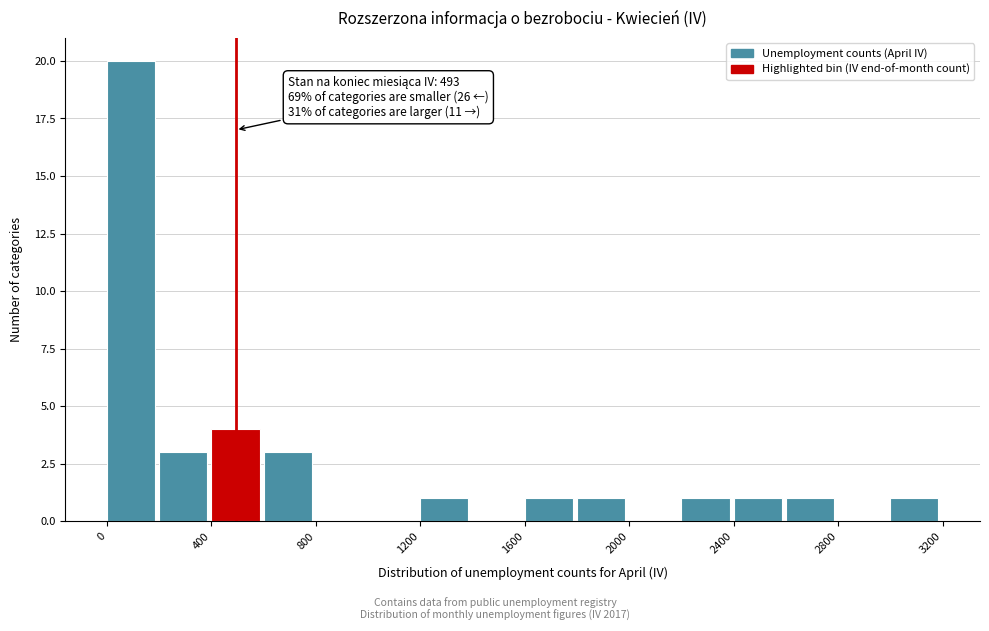

Which range on the x-axis has the tallest bar?

0 to 200